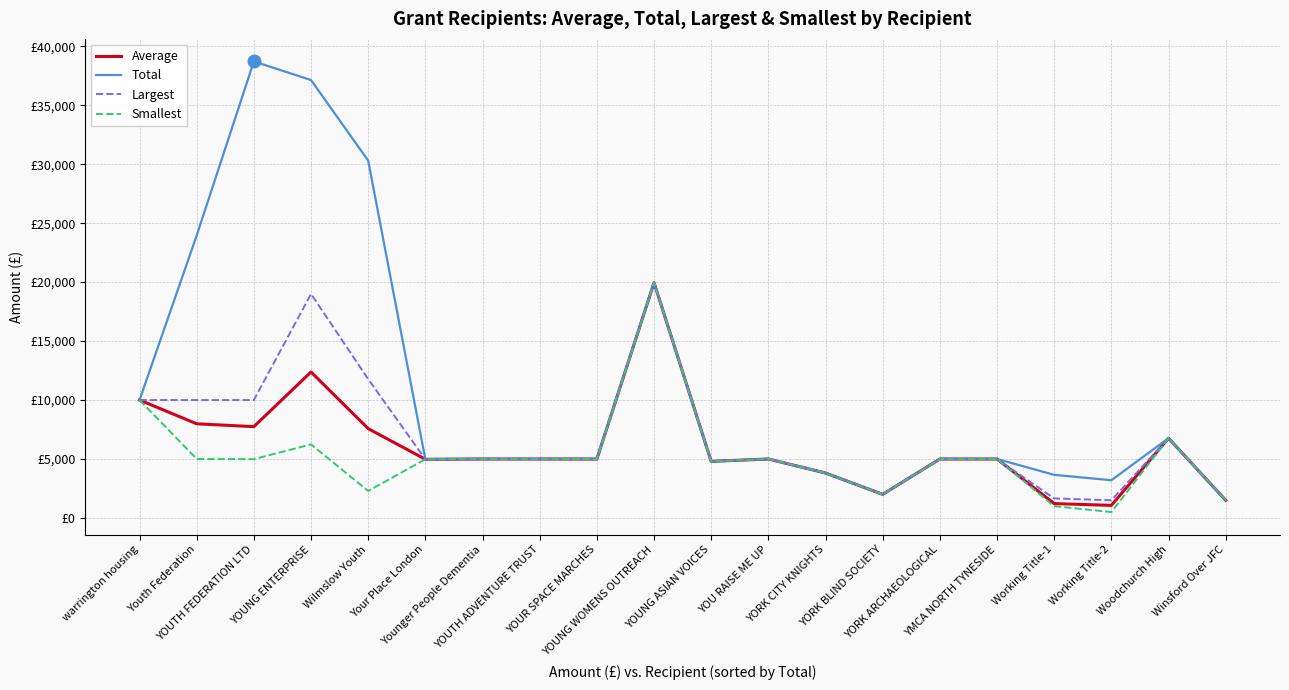

Rank the series at YMCA NORTH TYNESIDE from highest to lowest value.

Average, Total, Largest, Smallest